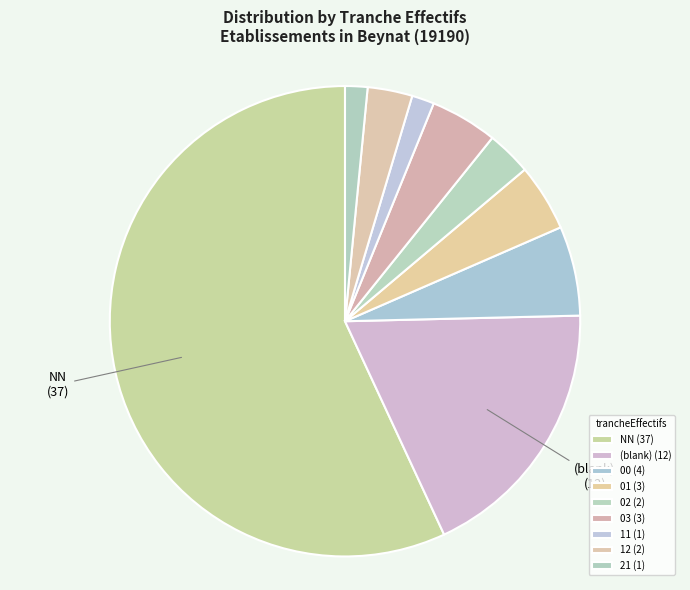

How many segments does this pie chart have?

9